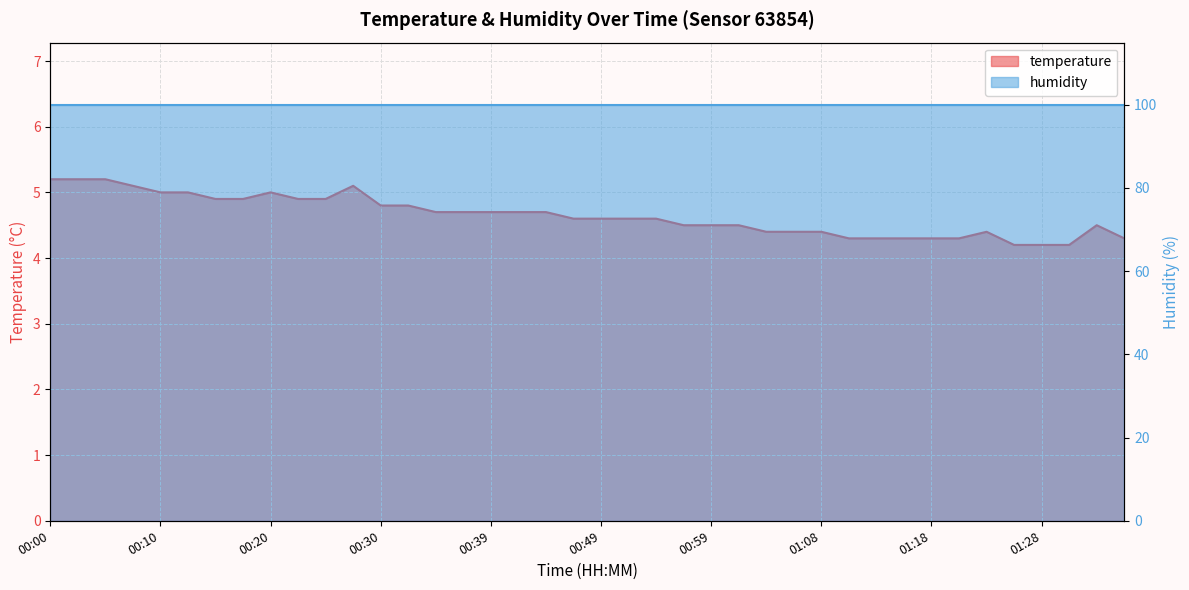

What is the difference between the maximum and second lowest values?

1.0